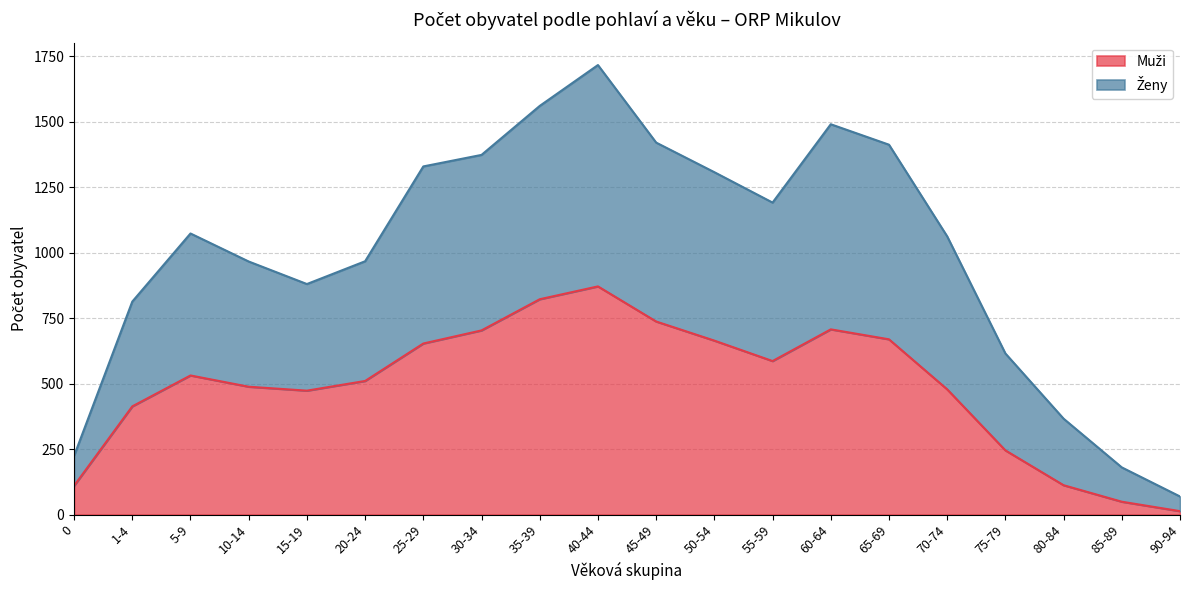

Rank the series by their average value, from highest to lowest.

Ženy, Muži